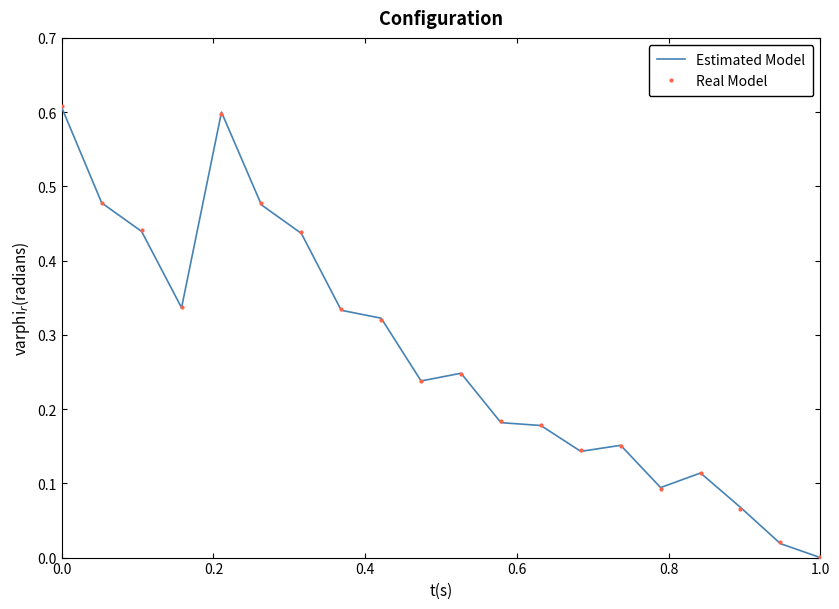

What are all the series names shown in the legend?

Estimated Model, Real Model